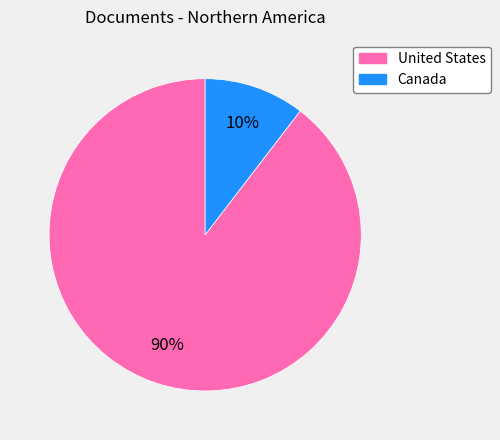

Is it true that United States is 90% of the pie?

True